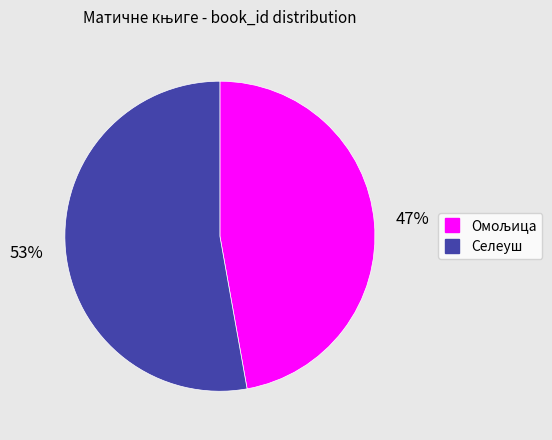

Is there any slice that represents more than half of the pie?

Yes